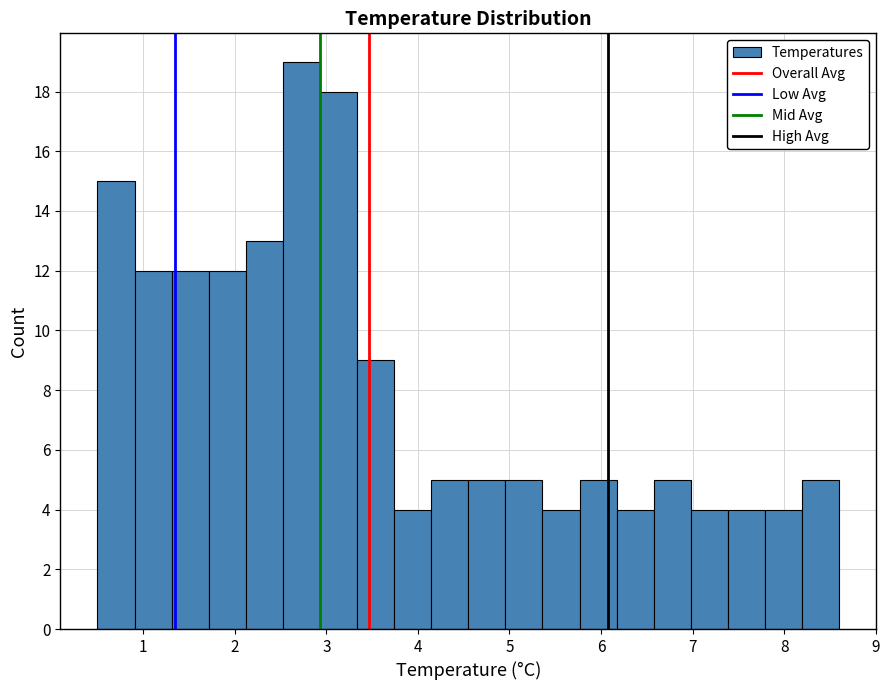

How tall is the bar that spans 5.0 to 5.4 on the x-axis? Neither the bar edges nor the heights are printed on the chart, so give them approximately, as read against the axes.

5